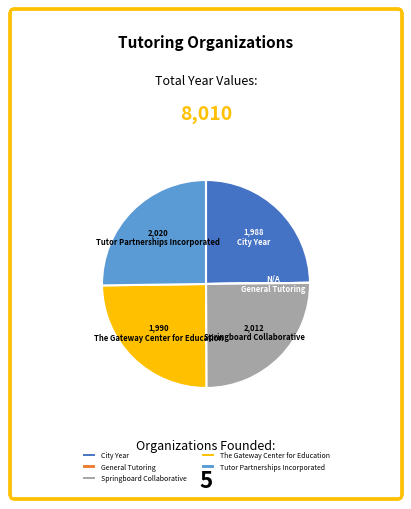

What is the ratio of the value at Tutor Partnerships Incorporated to the value at City Year?

1.0